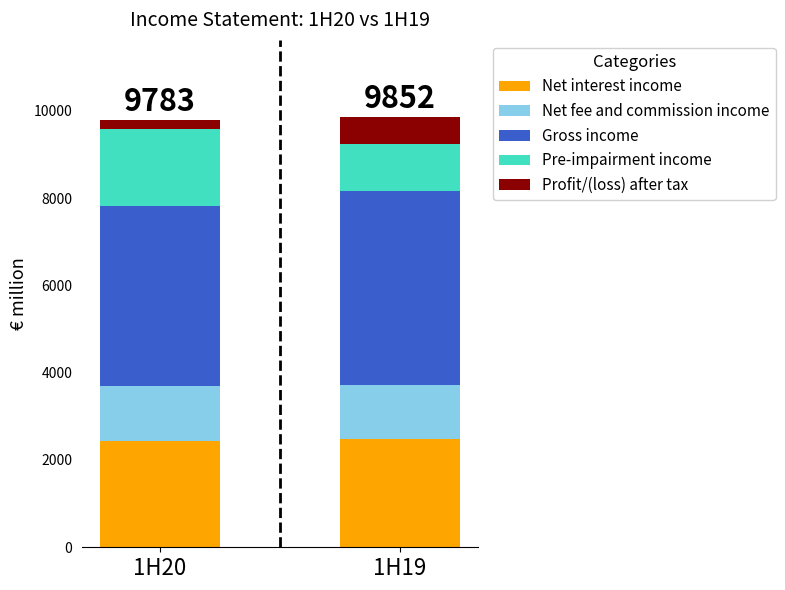

What is the average value of the Net interest income series?

2452